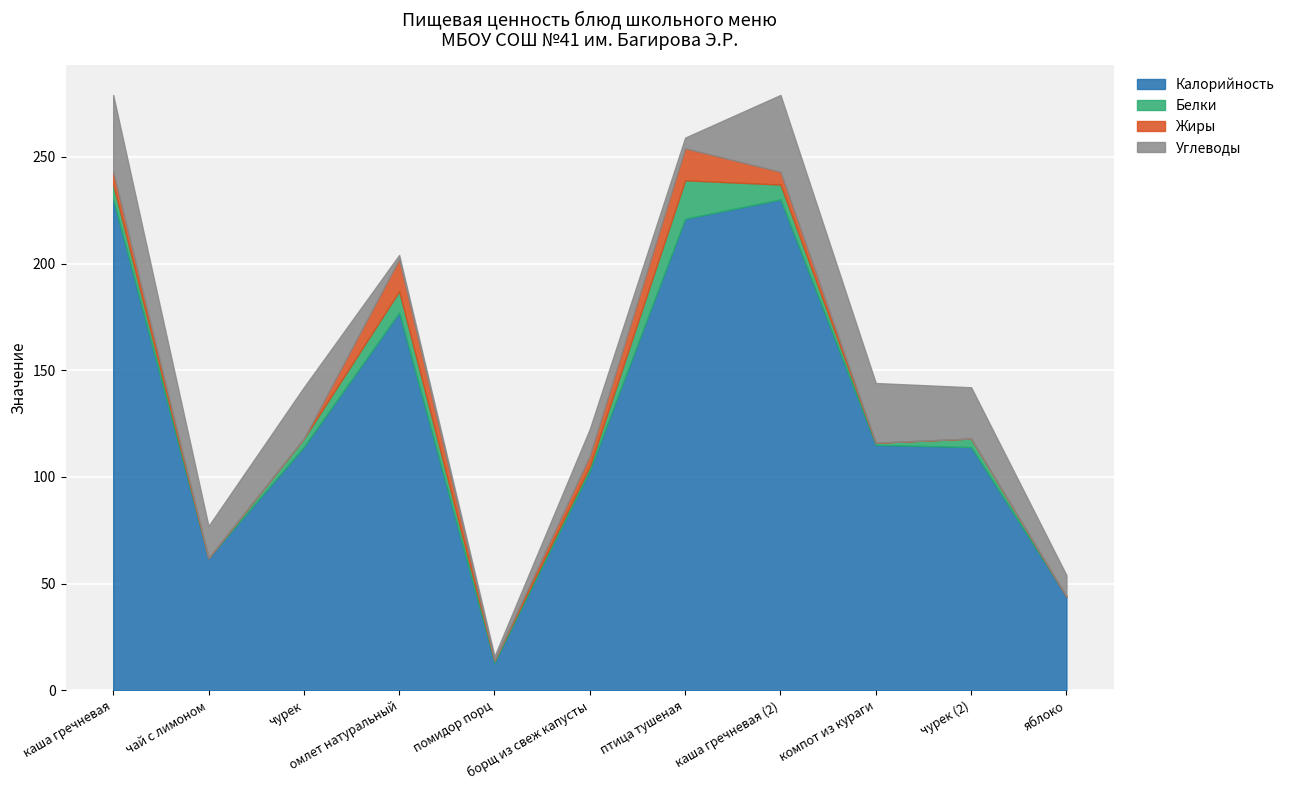

Rank the series by their maximum value, from lowest to highest.

Жиры, Белки, Углеводы, Калорийность